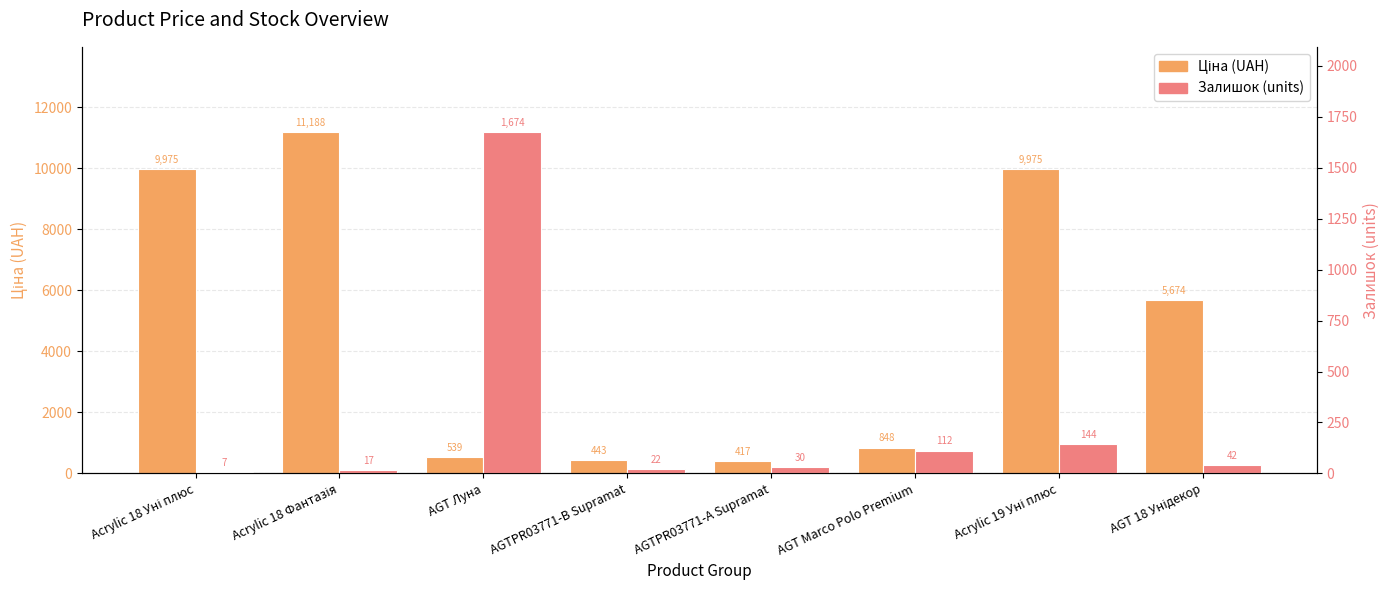

How many groups of bars are there?

8